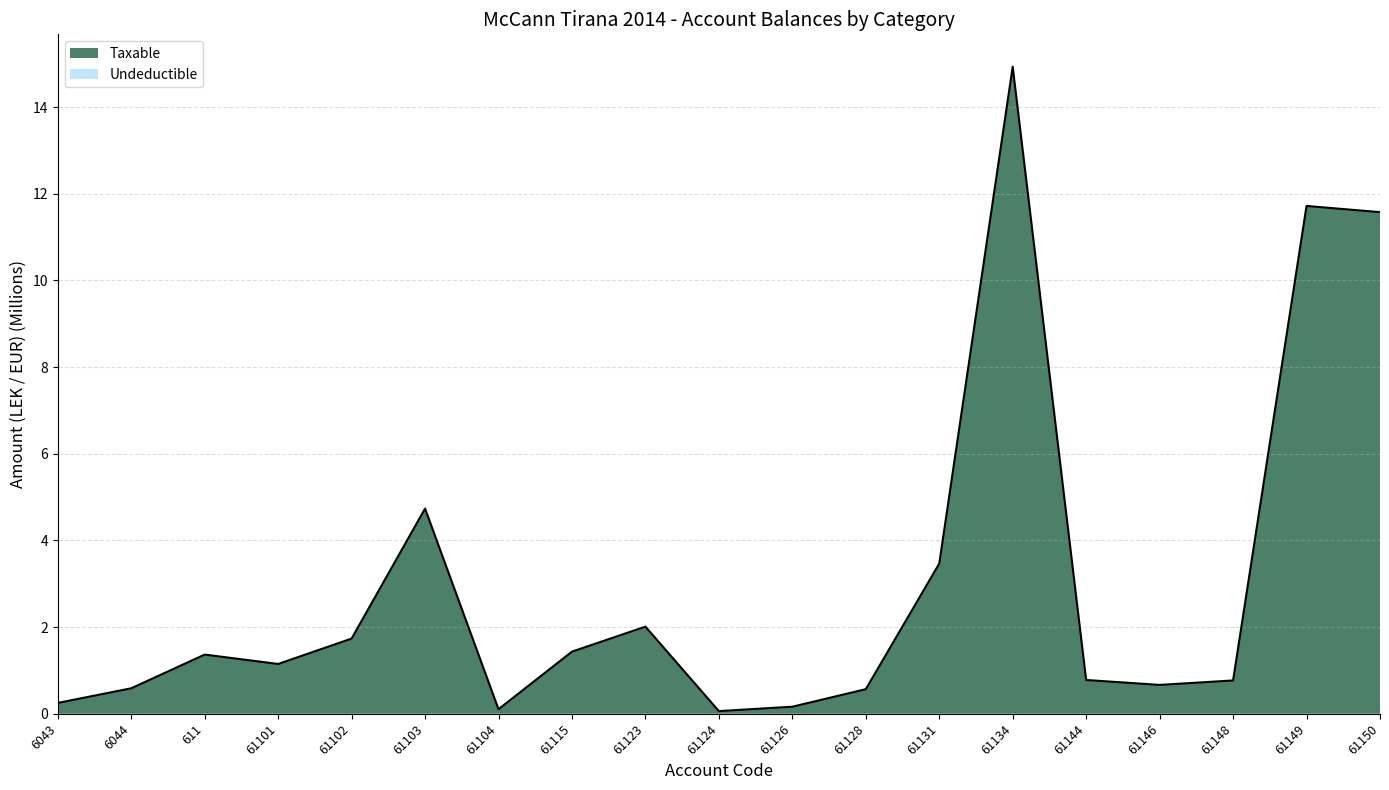

Is it true that Taxable equals 0.3 at 6043?

True